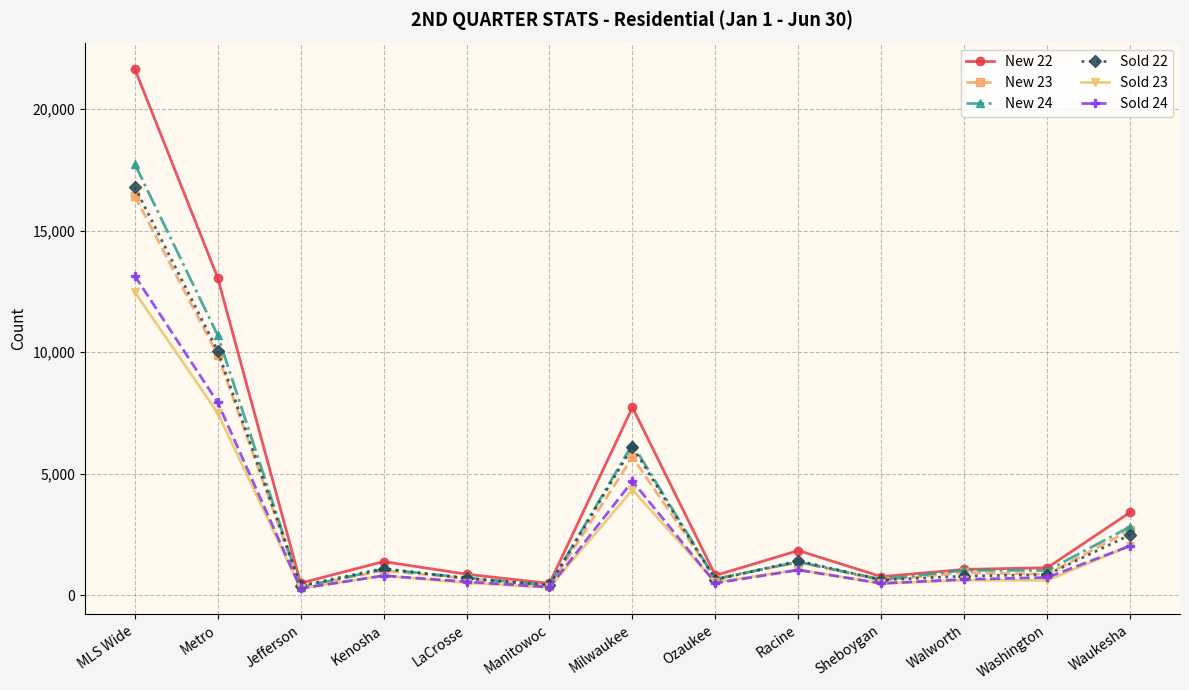

What is the value of the Sold 24 point at the 5th from the left?

550